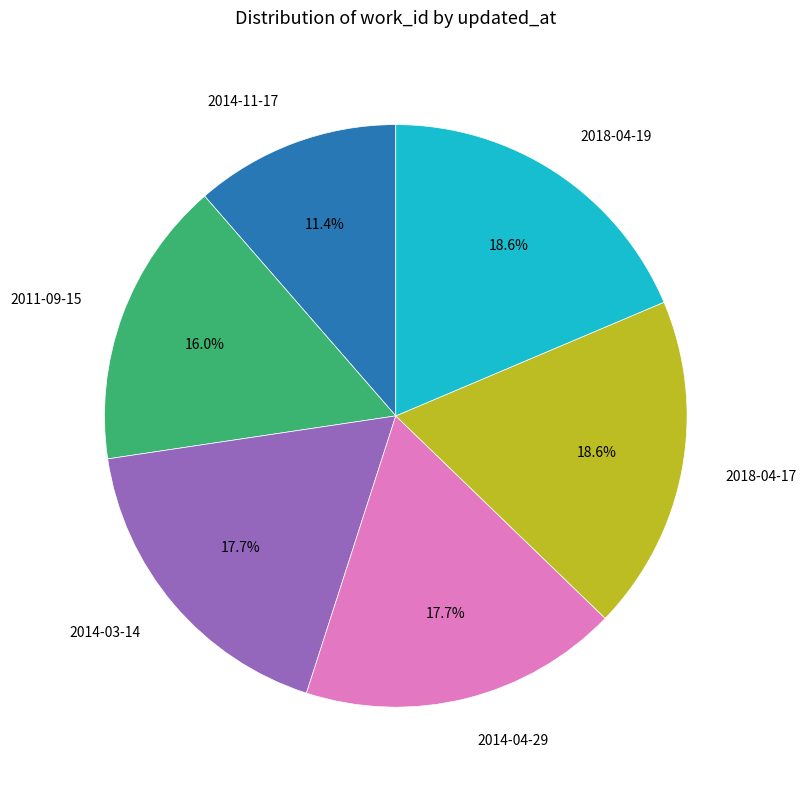

Is there any slice that represents more than half of the pie?

No